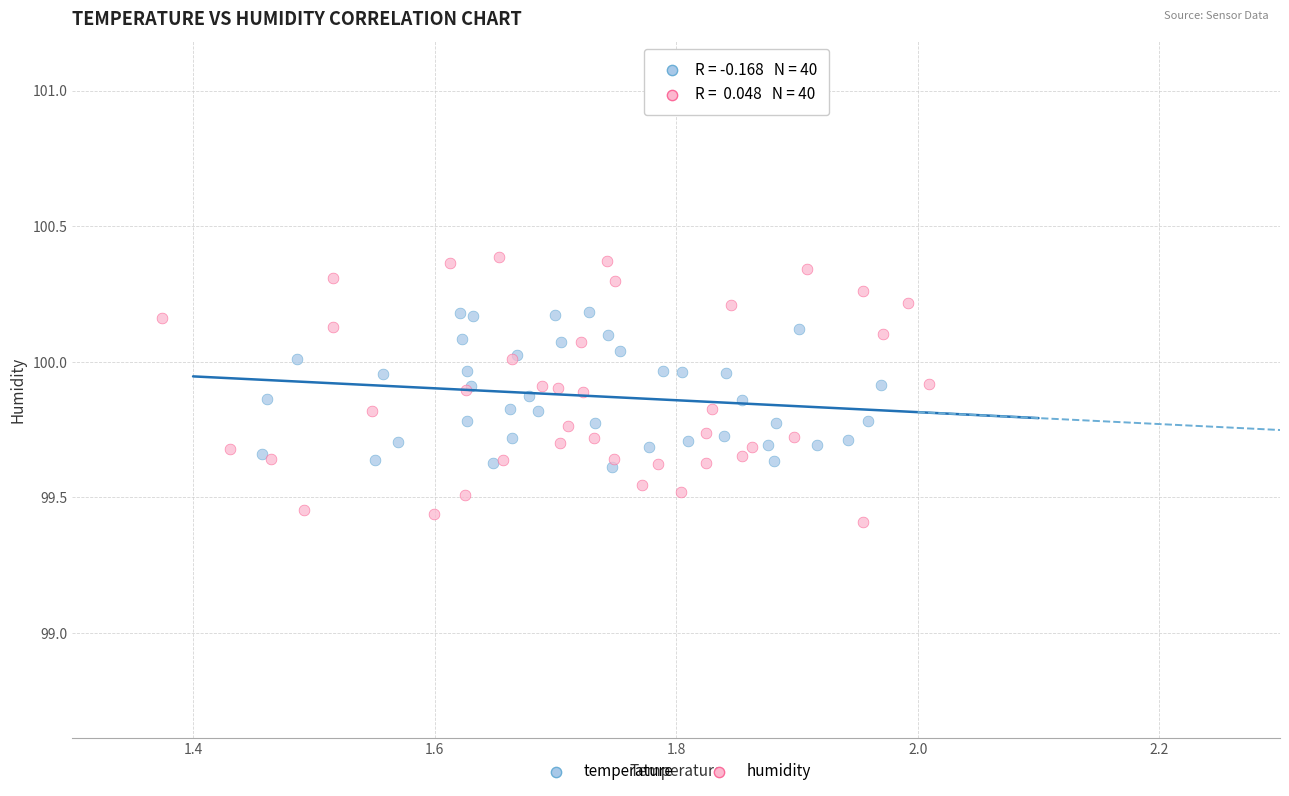

Which series has the largest Y range (max minus min)?

humidity